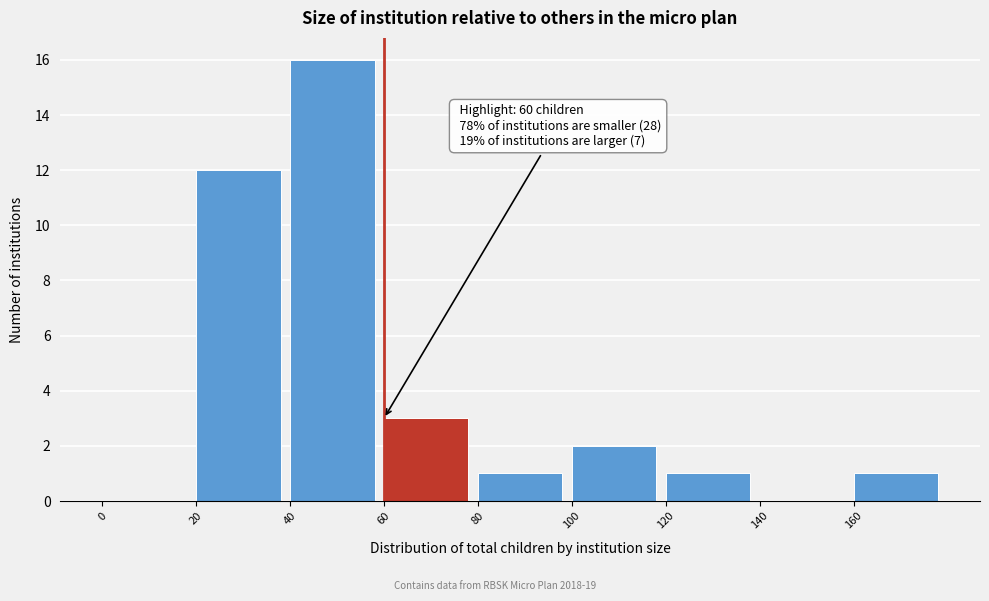

Over which range of the x-axis is the bar tallest?

40 to 60